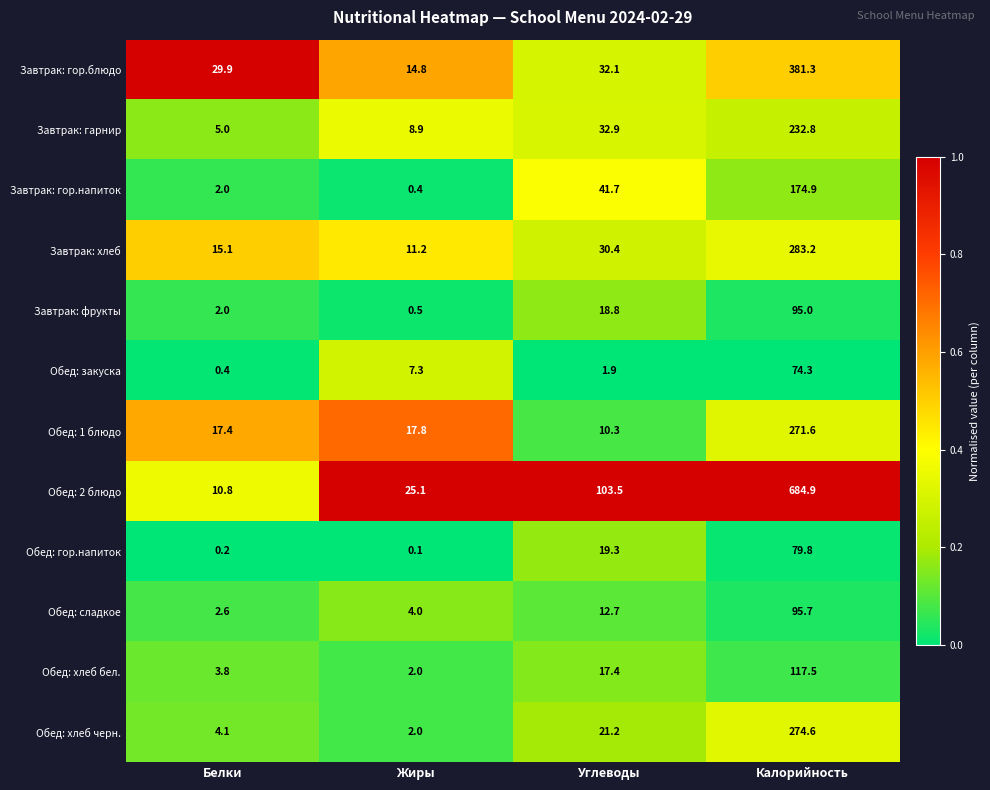

At which category does the chart reach its minimum across all series?

Жиры